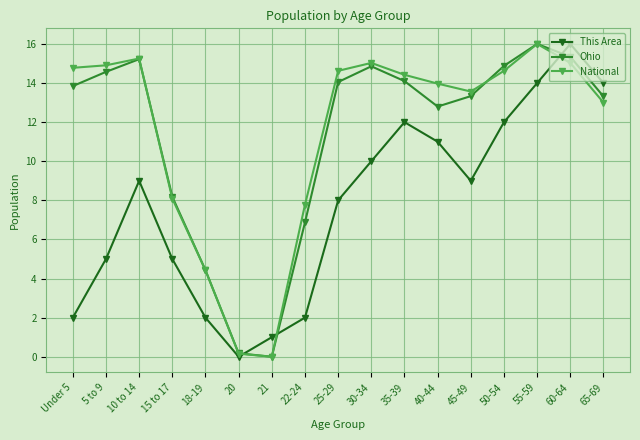

What is the spread (max minus min) of values at 45-49?

4.6